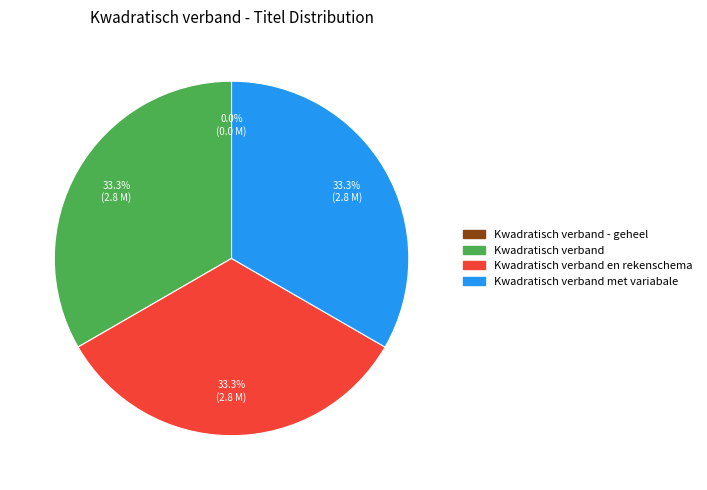

Is there any slice that represents more than half of the pie?

No